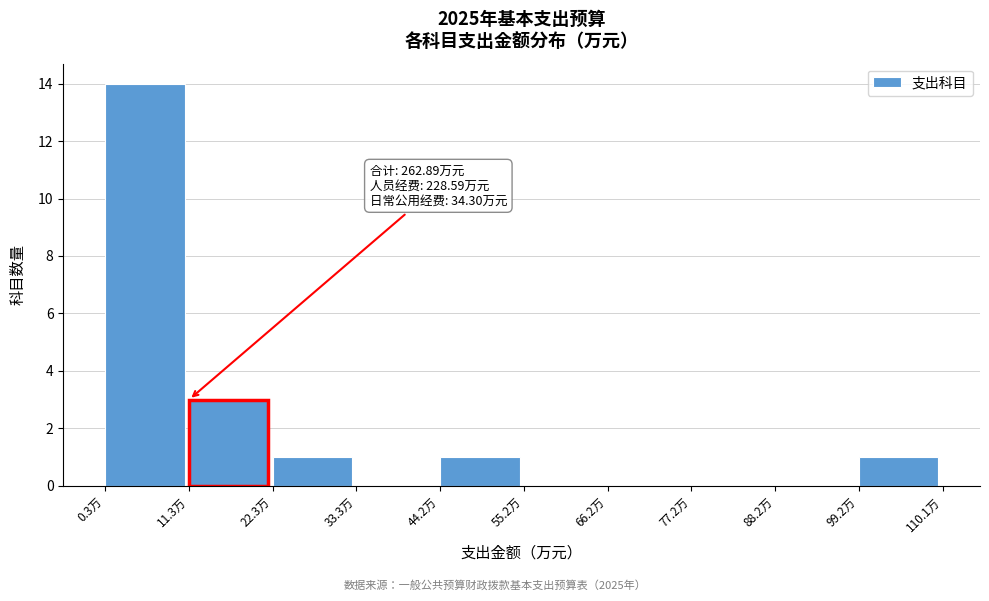

Which range on the x-axis has the tallest bar?

0 to 12